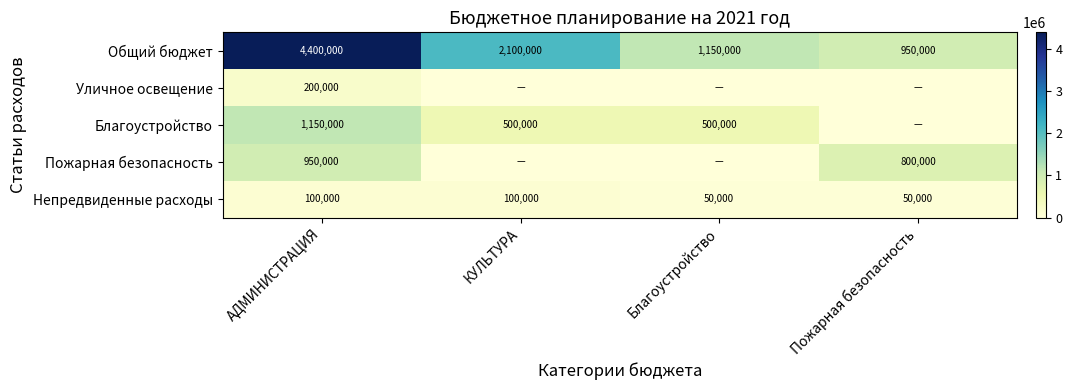

What is the difference between the maximum and minimum values in the Непредвиденные расходы series?

50000